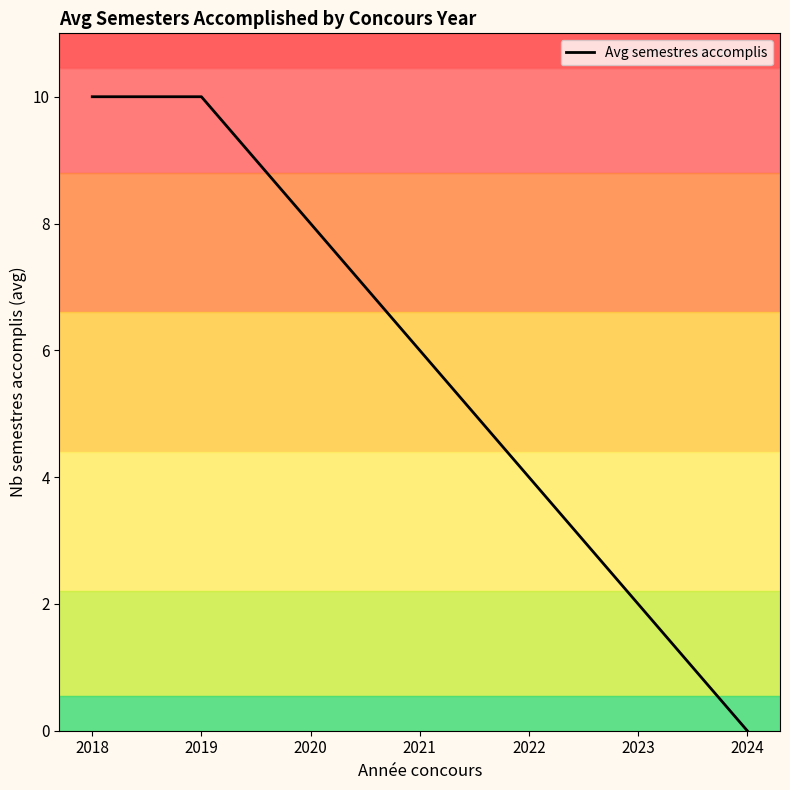

What is the difference between the second highest and second lowest values?

8